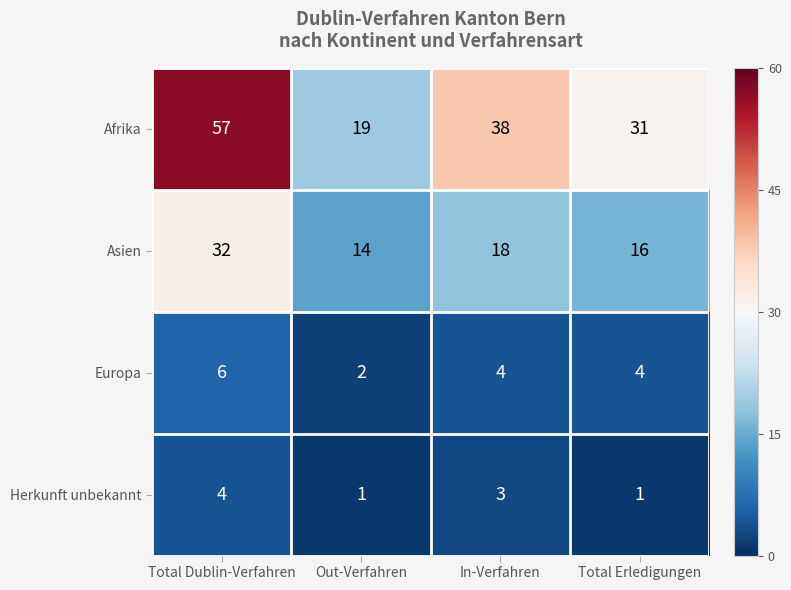

What value does the Afrika series have at Total Dublin-Verfahren?

57